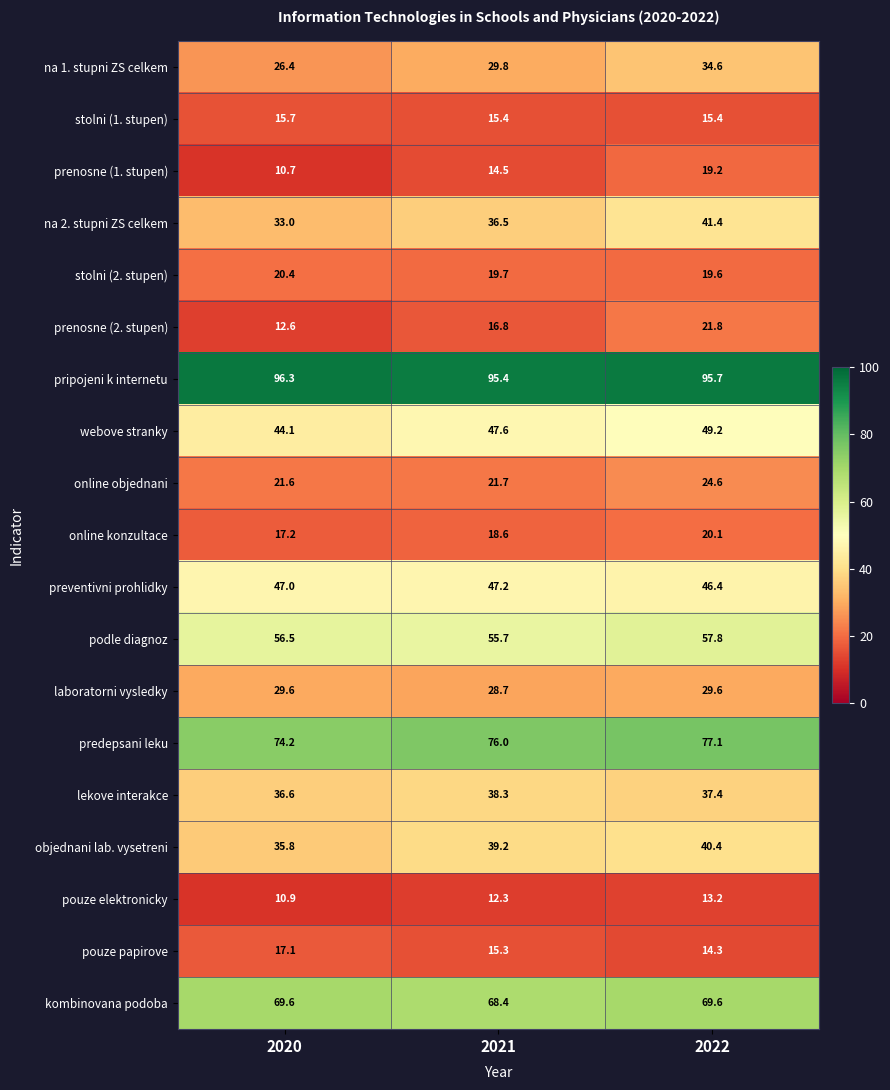

The lekove interakce series shows 38.3 at 2021. True or false?

True